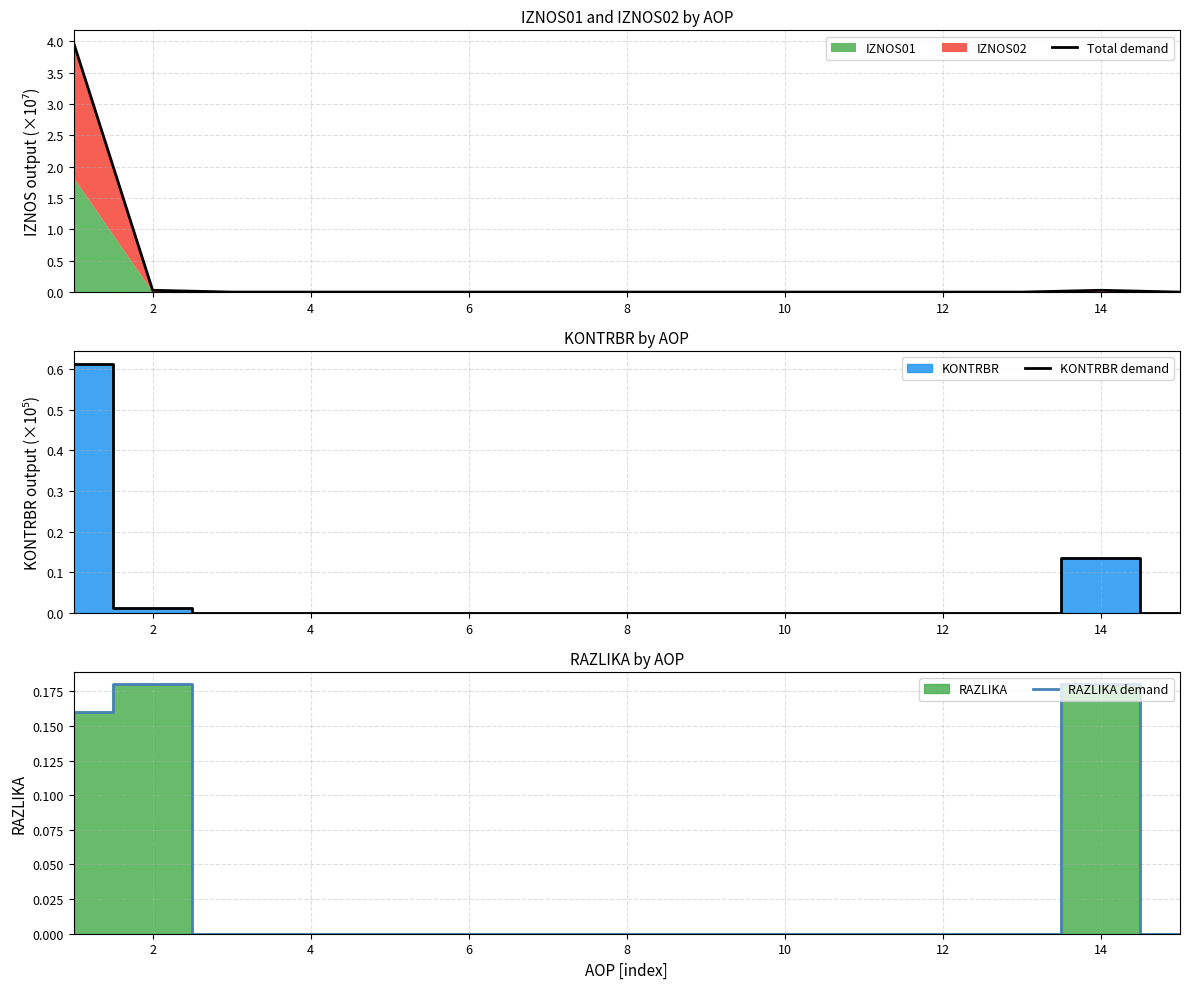

The value of KONTRBR demand at 12 is 0.2. True or false?

False